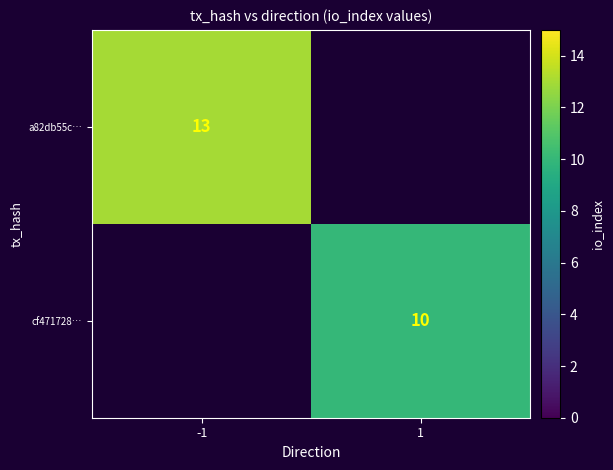

Is the value of a82db55c… at -1 greater than the value of cf471728… at 1?

Yes